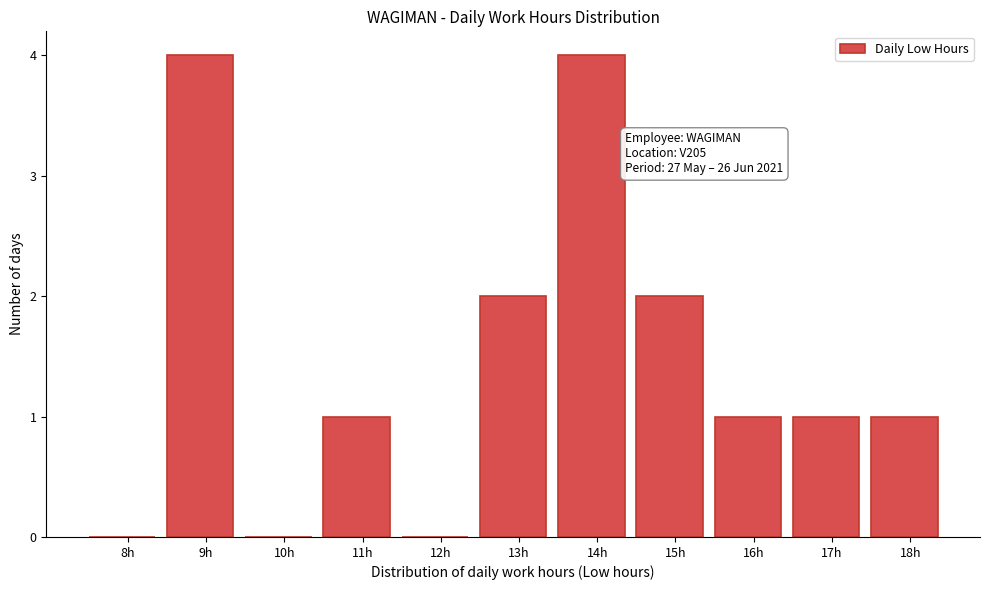

Reading right to left, what are all the values shown in this chart?

18h=1	17h=1	16h=1	15h=2	14h=4	13h=2	12h=0	11h=1	10h=0	9h=4	8h=0